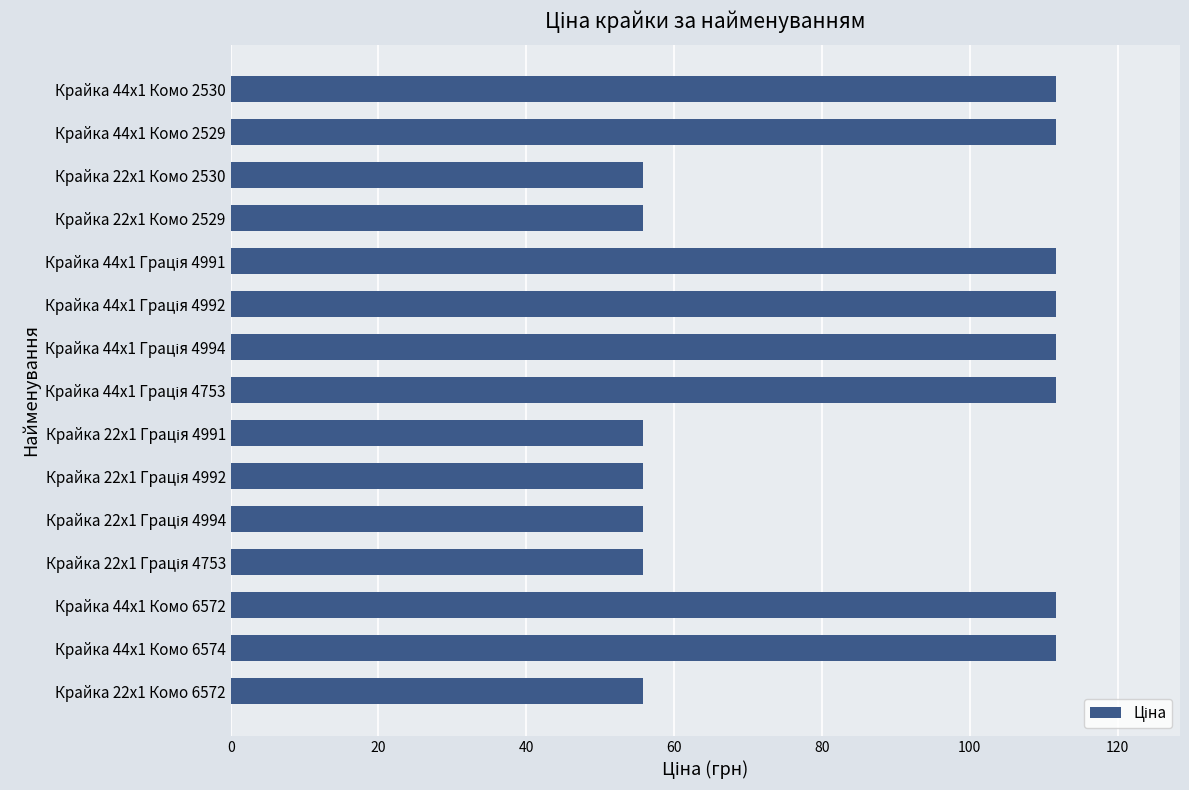

True or false: the data shows 92.4 at Крайка 22x1 Комо 6572.

False